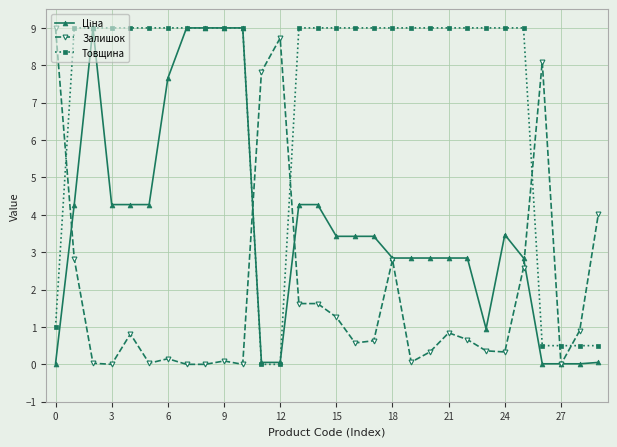

What is the greatest value displayed?

9.0